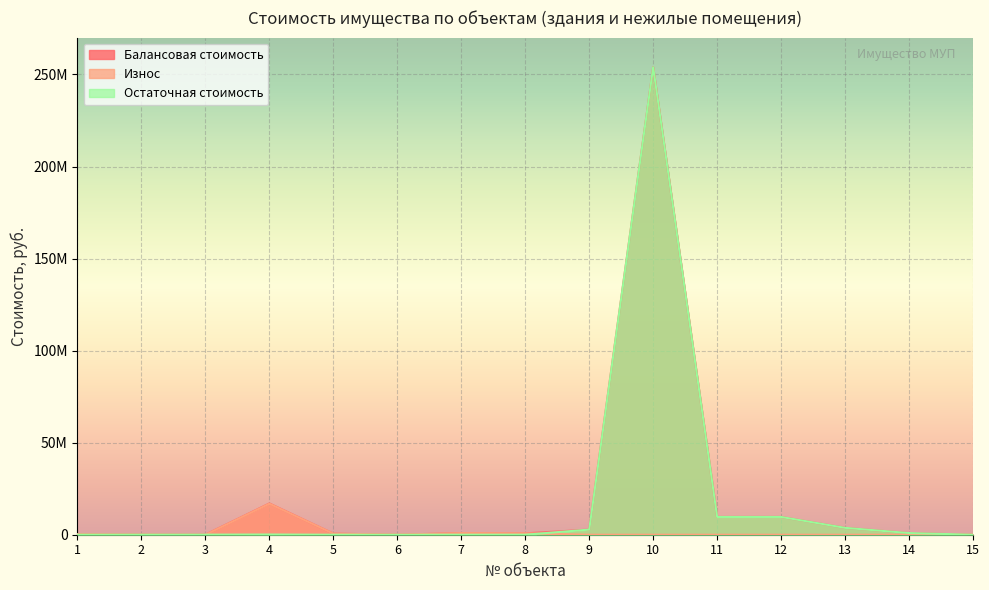

How many lines are shown in the chart?

3